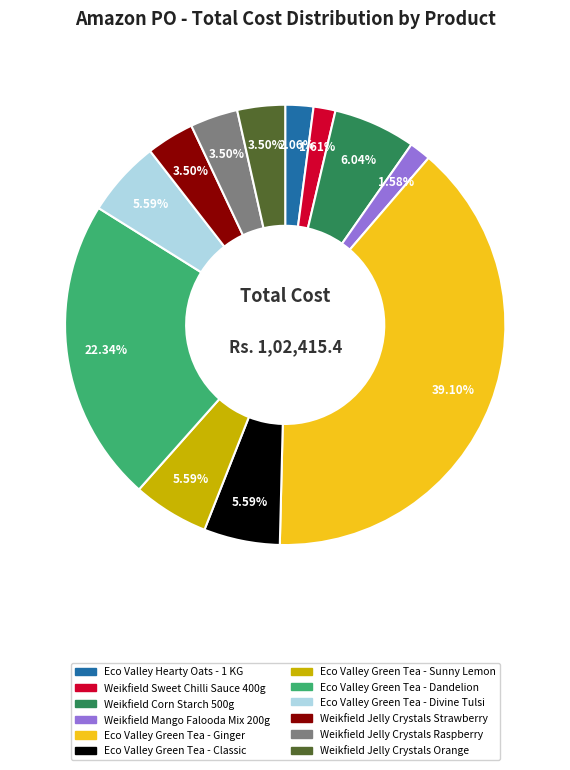

Count the number of slices in the pie.

12